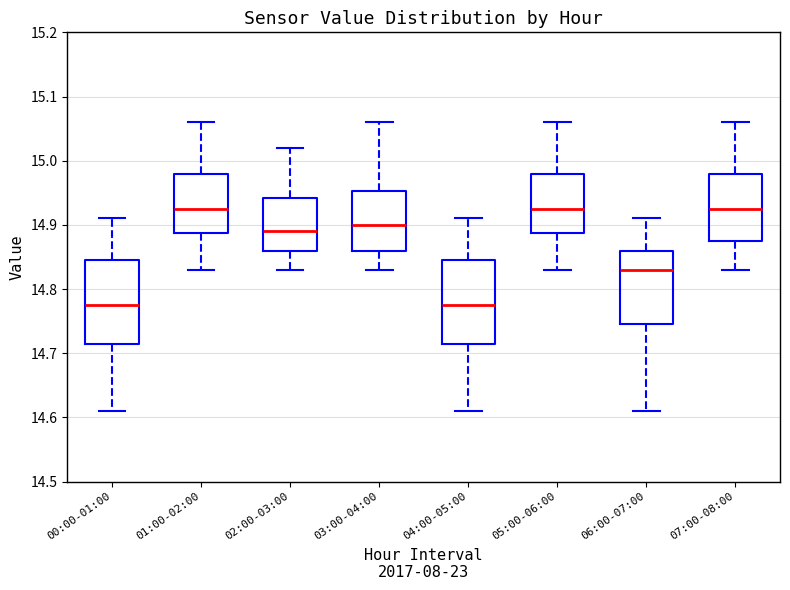

Reading left to right, read every box against the y-axis: the position of its median line, the range the box covers, and the ends of its whiskers. The values are not printed on the chart, so give them approximately, as read against the axis.

00:00-01:00: median 14.78, box 14.72 to 14.85, whiskers 14.61 to 14.91
01:00-02:00: median 14.93, box 14.89 to 14.98, whiskers 14.83 to 15.06
02:00-03:00: median 14.89, box 14.86 to 14.94, whiskers 14.83 to 15.02
03:00-04:00: median 14.90, box 14.86 to 14.95, whiskers 14.83 to 15.06
04:00-05:00: median 14.78, box 14.72 to 14.85, whiskers 14.61 to 14.91
05:00-06:00: median 14.93, box 14.89 to 14.98, whiskers 14.83 to 15.06
06:00-07:00: median 14.83, box 14.75 to 14.86, whiskers 14.61 to 14.91
07:00-08:00: median 14.93, box 14.88 to 14.98, whiskers 14.83 to 15.06